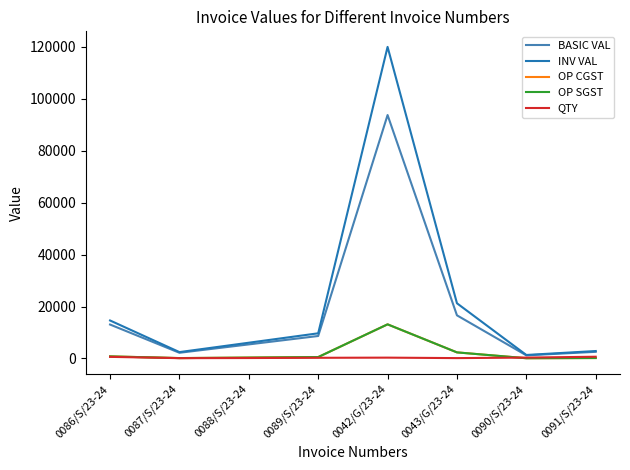

True or false: BASIC VAL and OP CGST intersect in this chart.

False